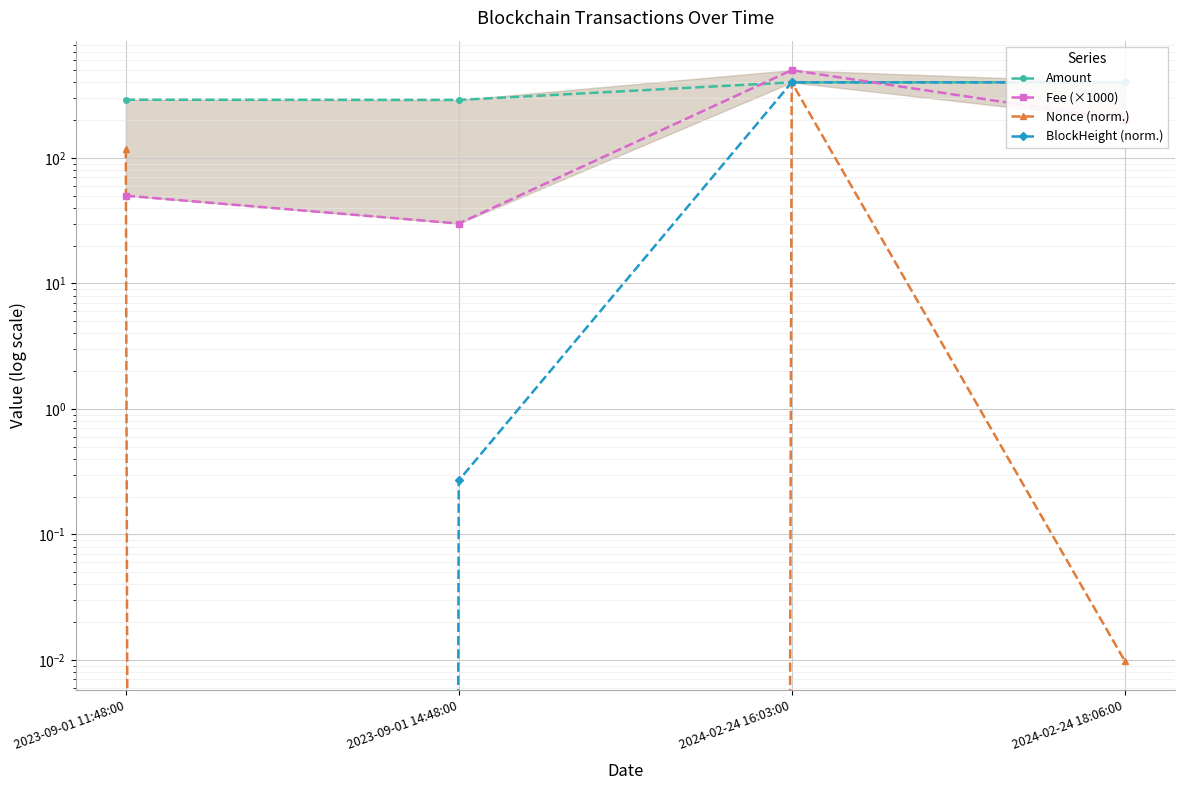

True or false: BlockHeight (norm.) and Amount cross at least once.

True